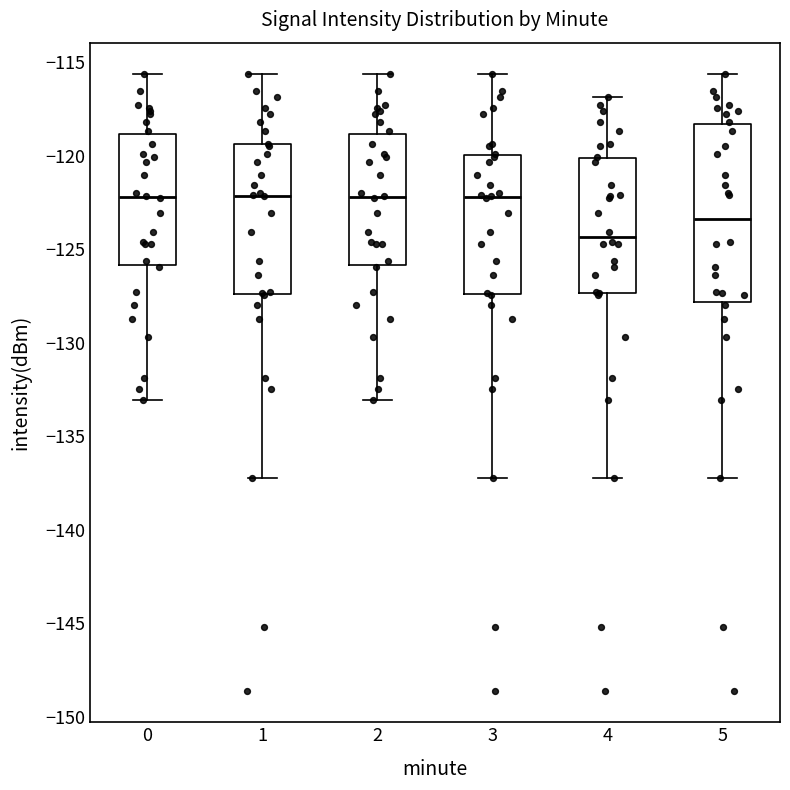

Which box is the tallest, from its lower edge to its upper edge?

5